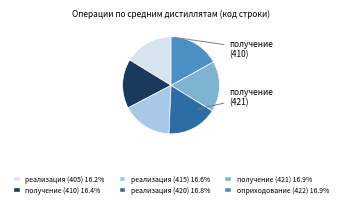

Is there any slice that represents more than half of the pie?

No